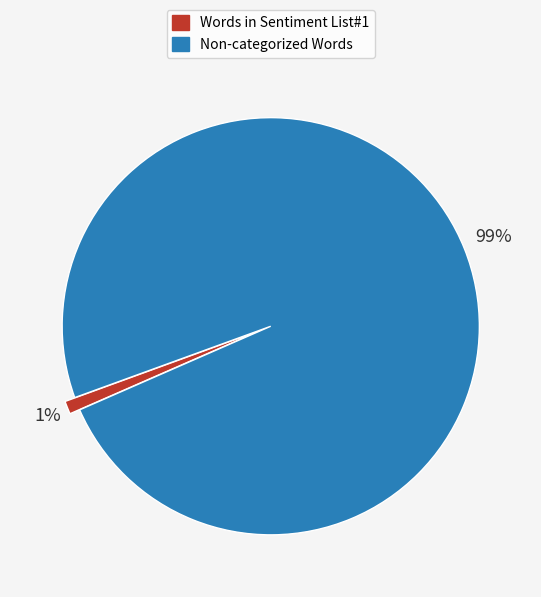

True or false: Words in Sentiment List#1 accounts for 11% of the total.

False